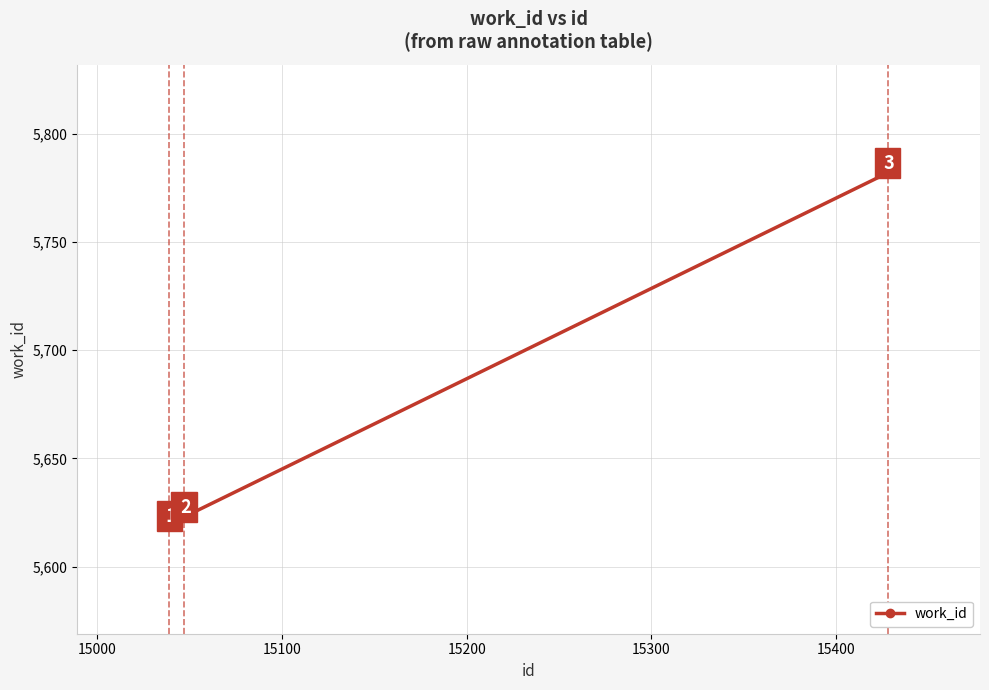

What is the difference between the maximum and minimum values?

163